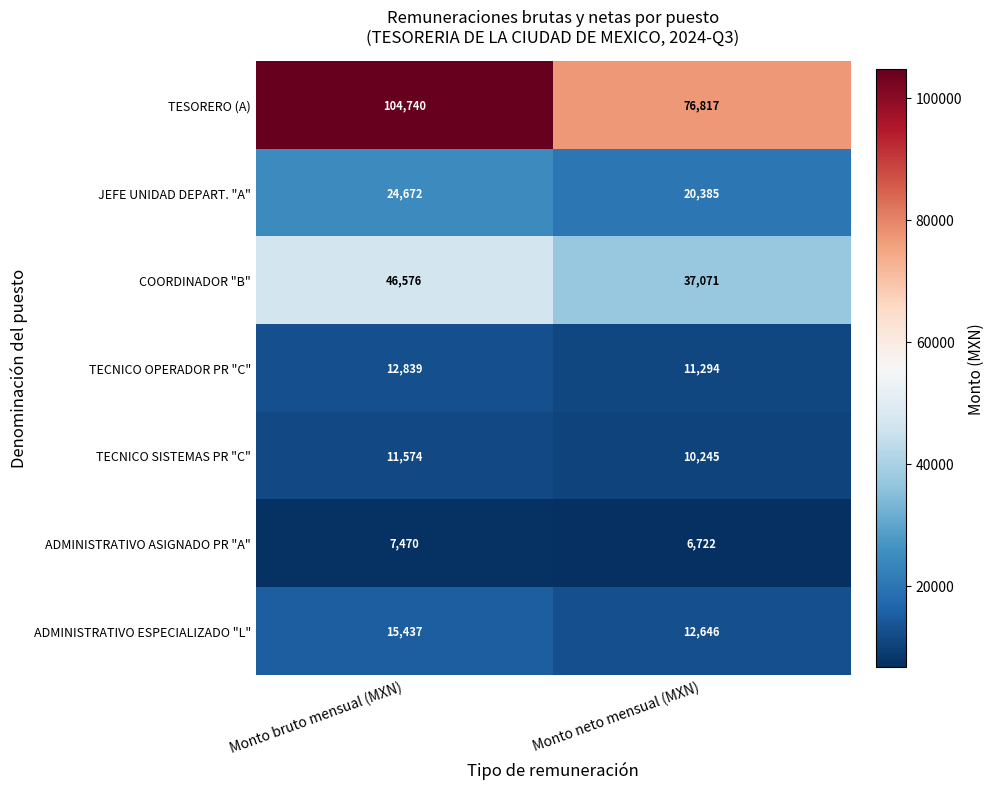

At how many categories does at least one series exceed 69497?

2